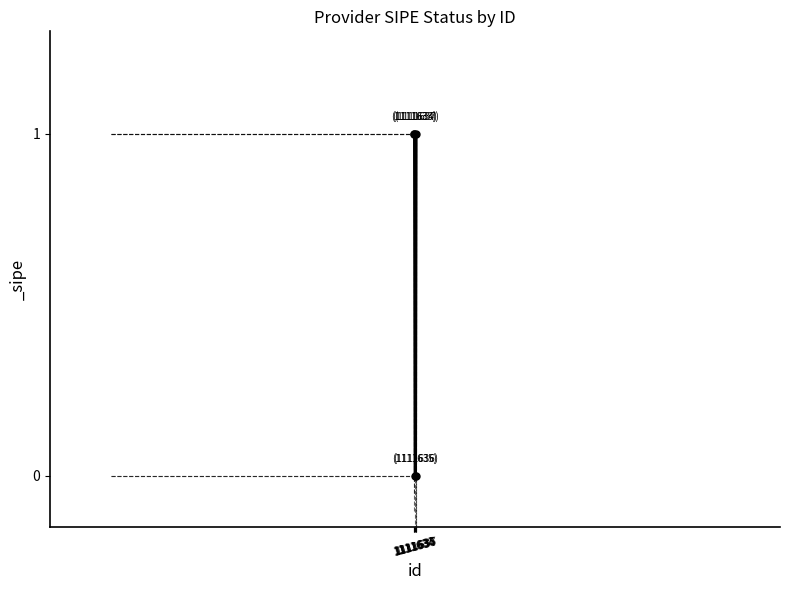

The value at 1111636 is -1. True or false?

False